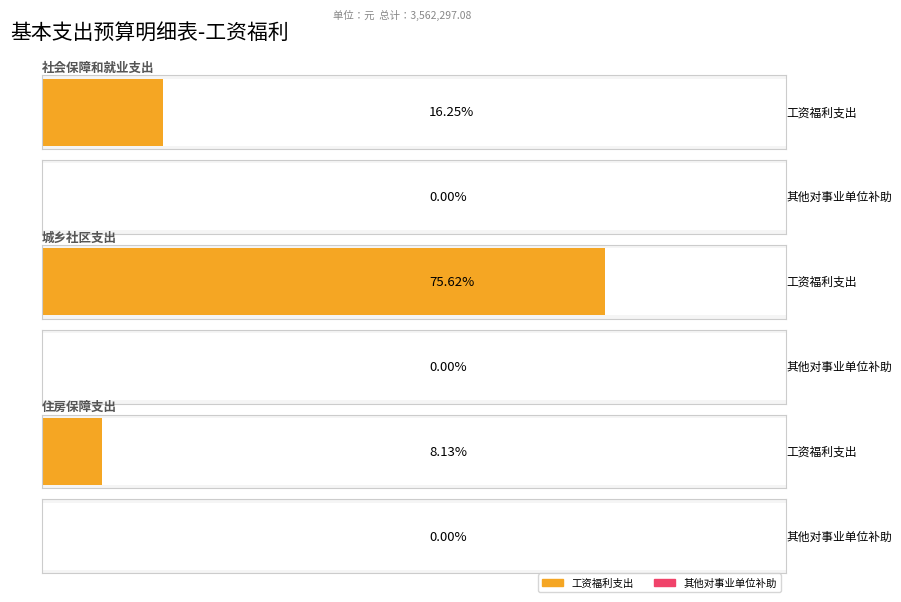

Reading left to right, what are all the values shown in this chart?

工资福利支出: 社会保障和就业支出=578954.9	城乡社区支出=2693864.8	住房保障支出=289477.4
其他对事业单位补助: 社会保障和就业支出=0.0	城乡社区支出=0.0	住房保障支出=0.0